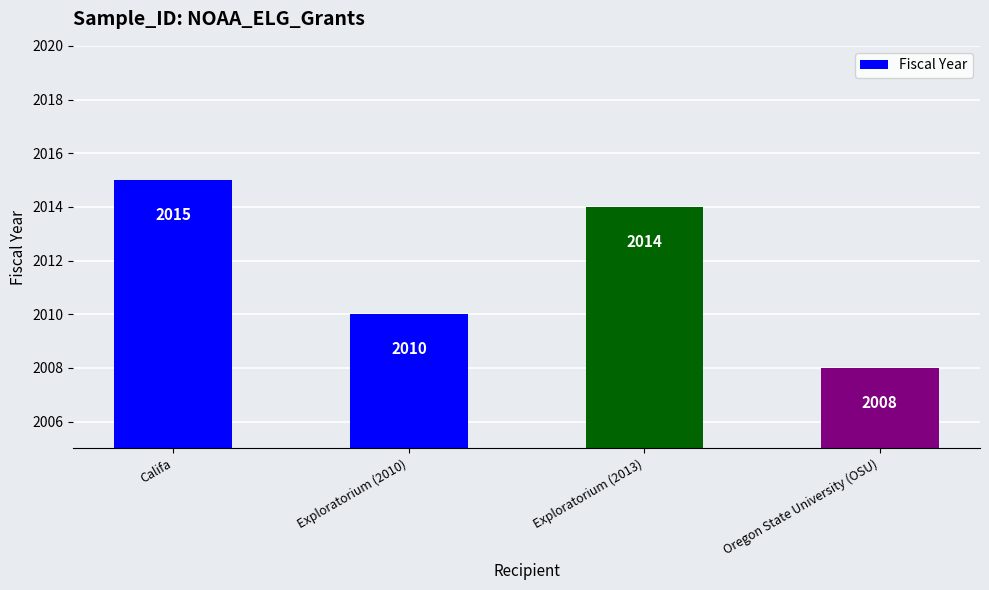

Does the chart contain any negative values?

No